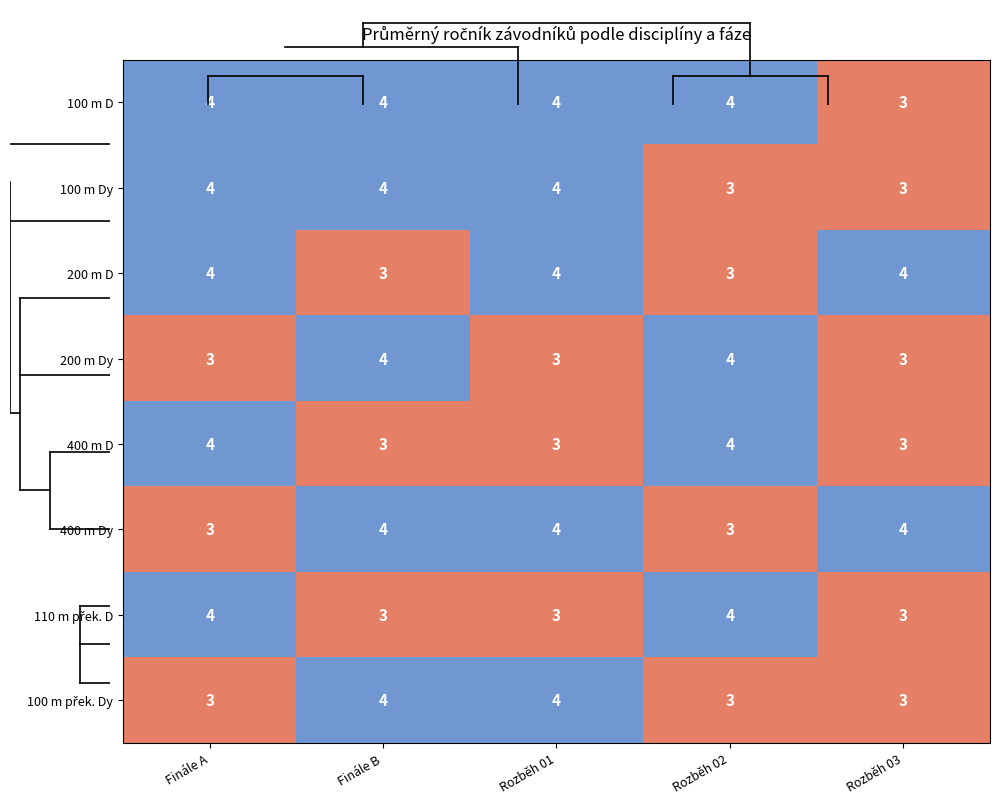

What is the total value across all series at Rozběh 01?

29